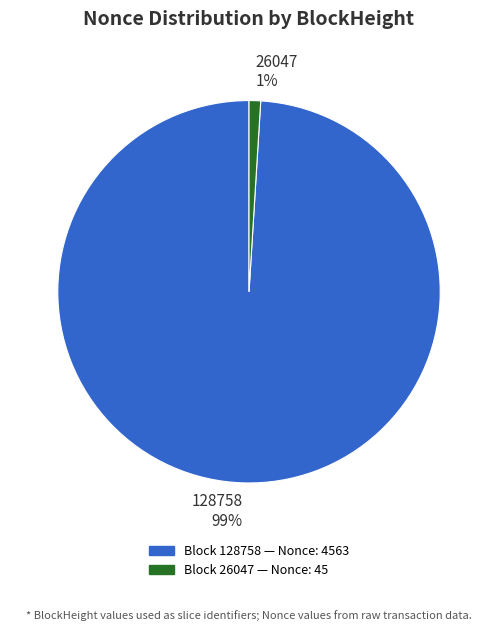

Which slice is the smallest?

26047